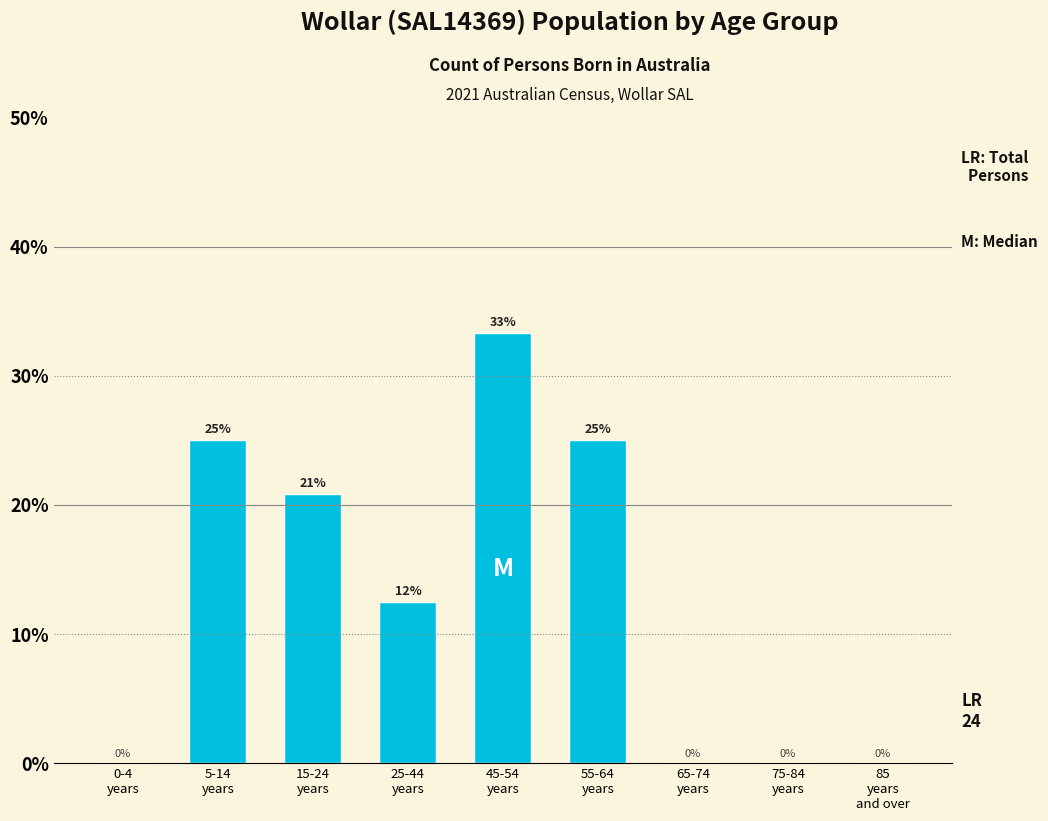

What is the greatest value displayed?

33.3